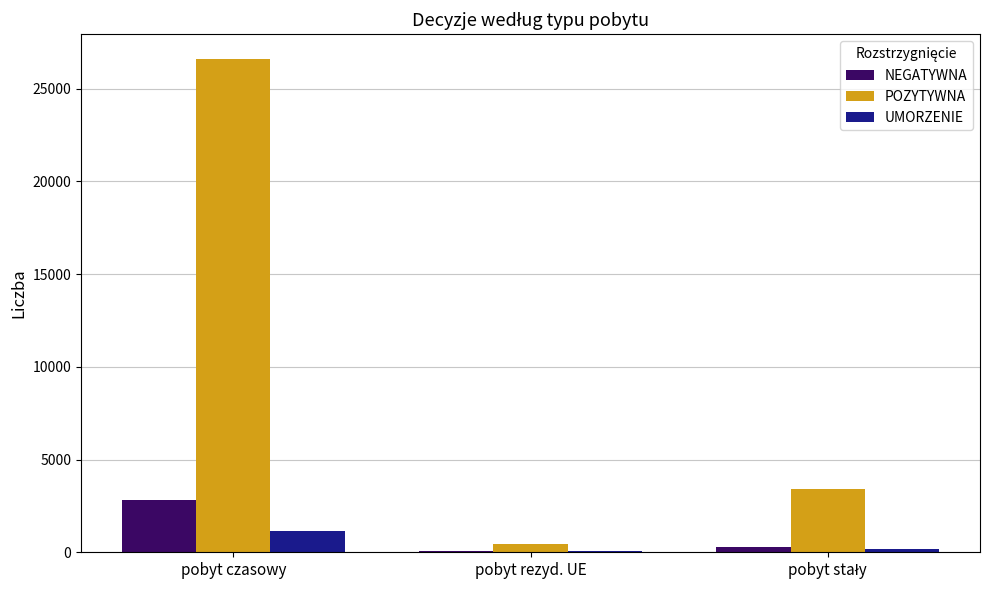

How many groups of bars are there?

3